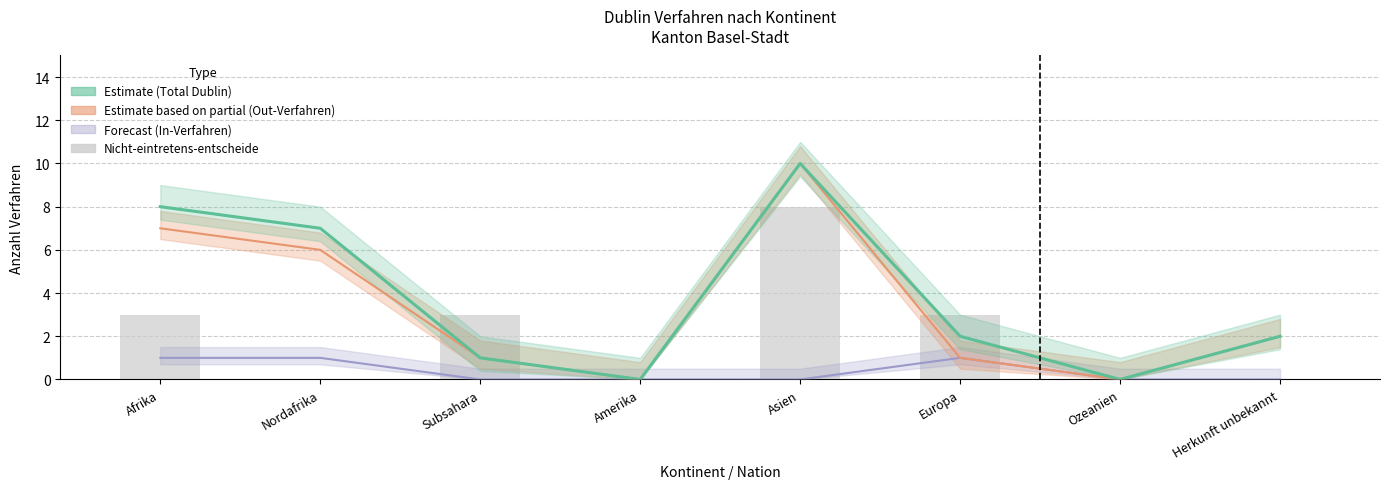

What is the average value of the Out-Verfahren series?

3